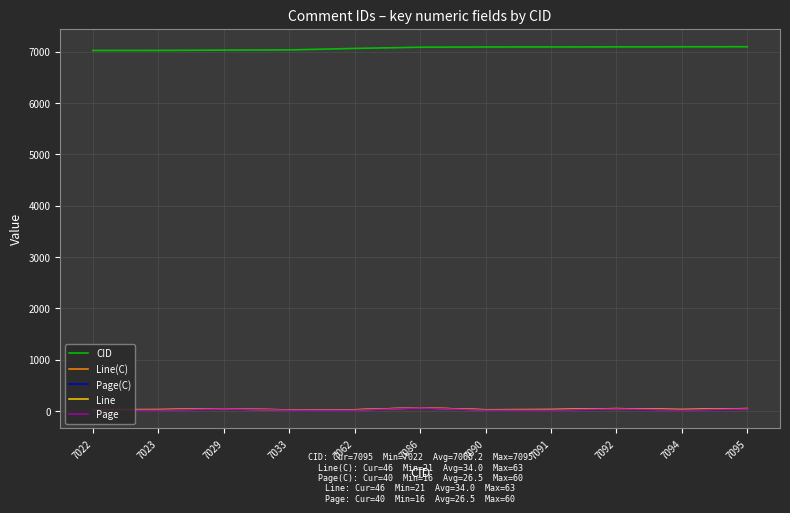

What is the sum of all CID values?

77717